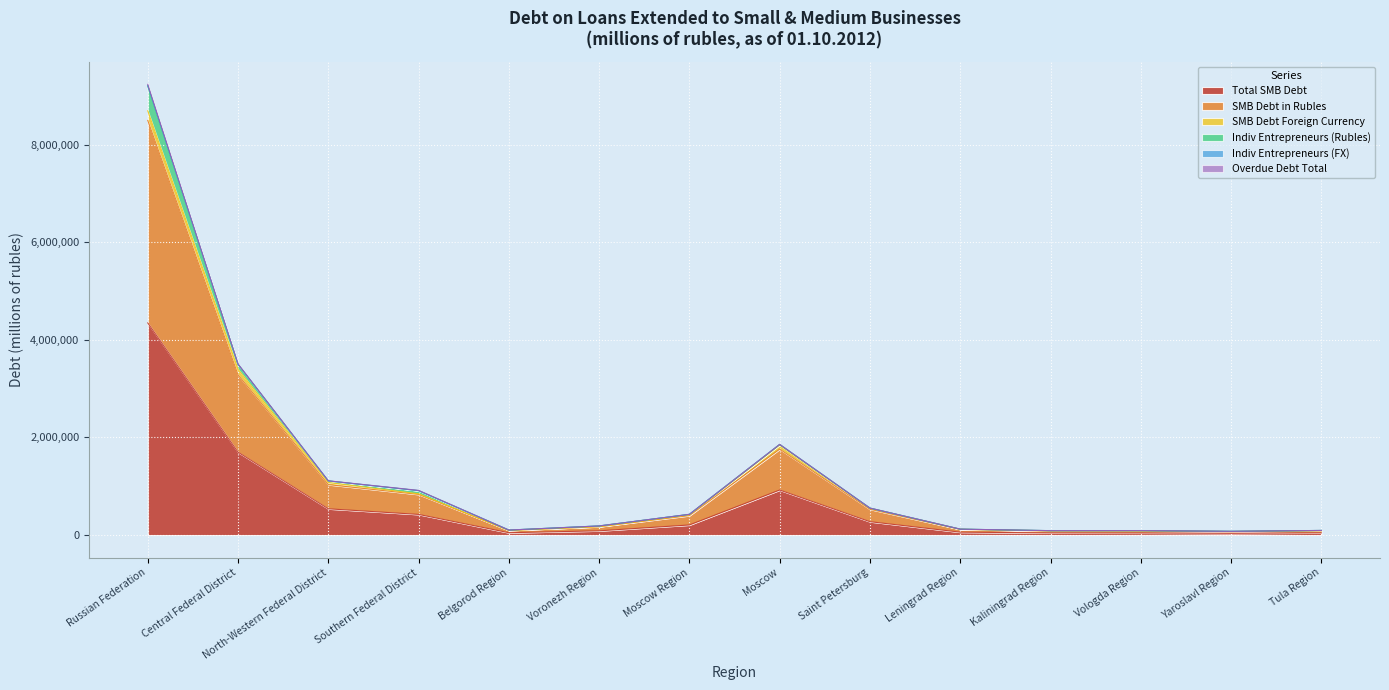

Is it true that Indiv Entrepreneurs (FX) equals 83484 at Vologda Region?

True